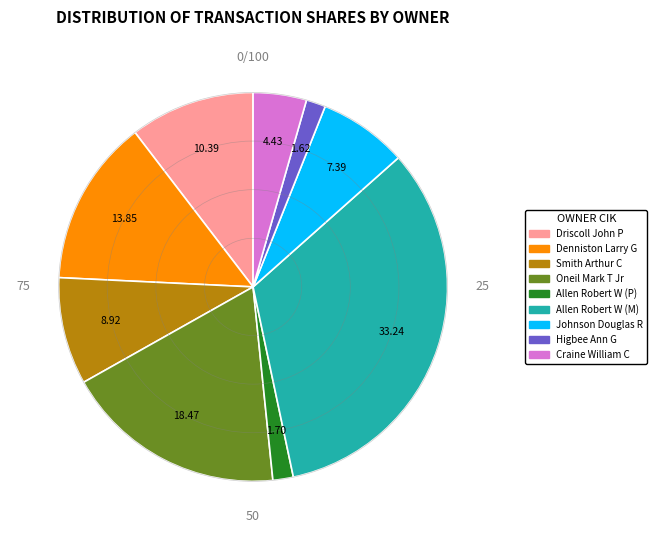

Approximately how many times larger is the value at Oneil Mark T Jr compared to Denniston Larry G?

1.3